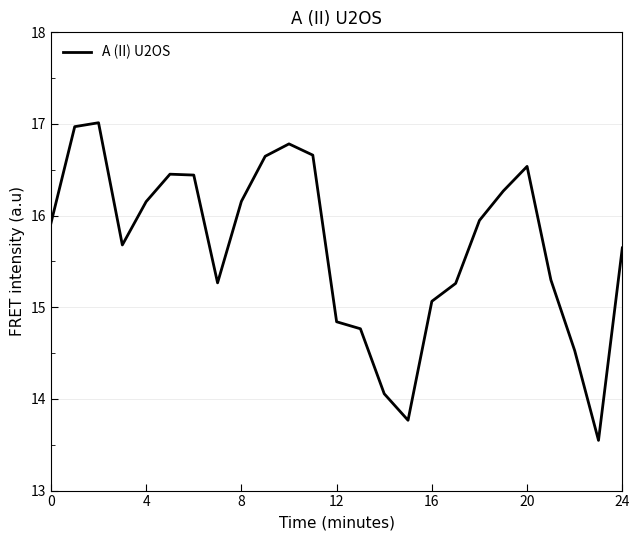

What is the minimum value shown in the chart?

13.5